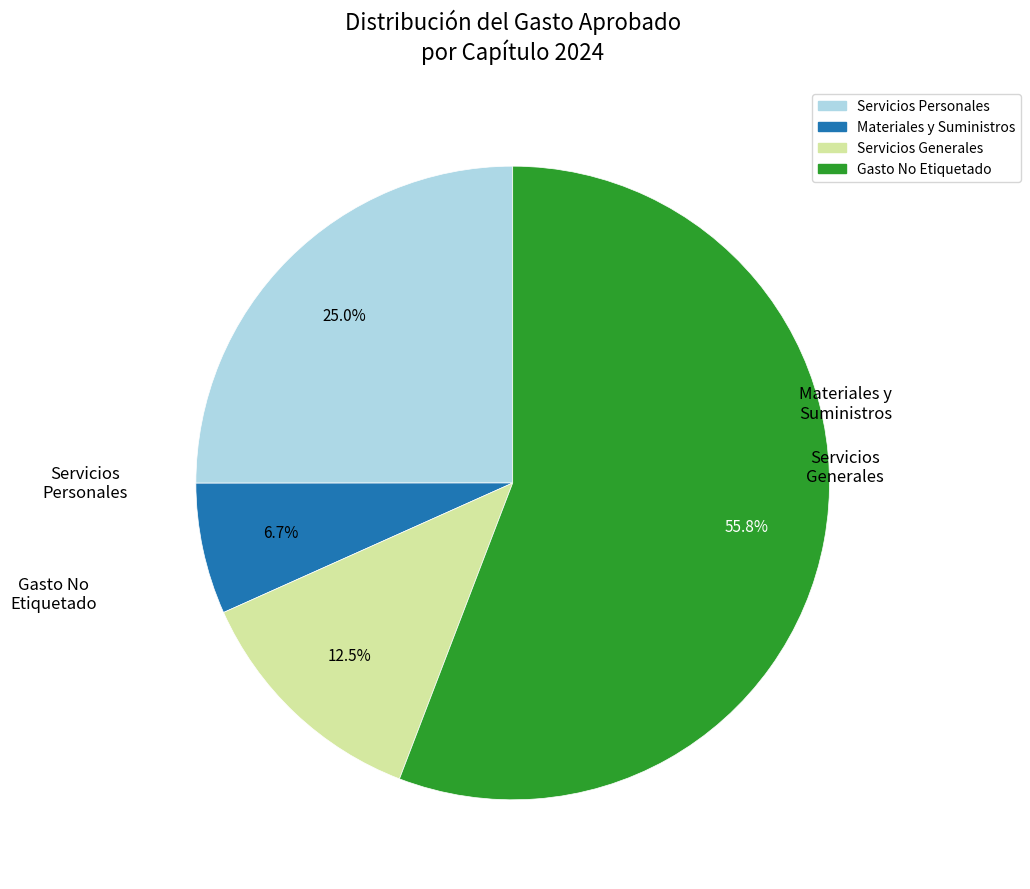

How many slices are in this pie chart?

4